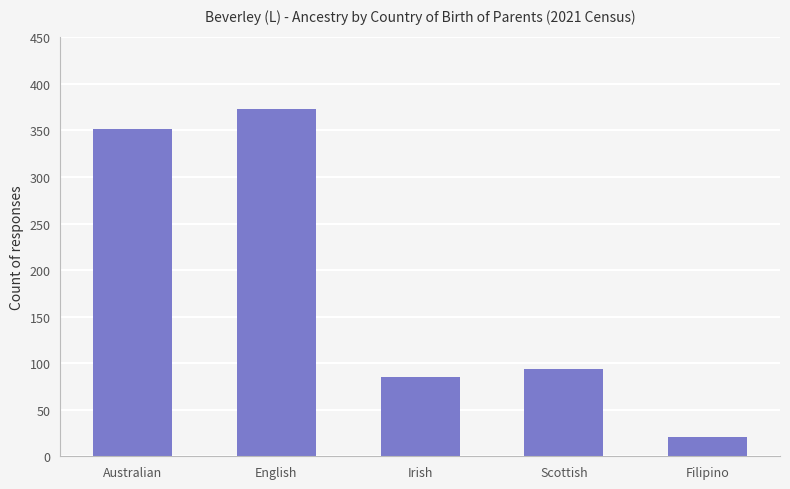

The value at English is 373. True or false?

True